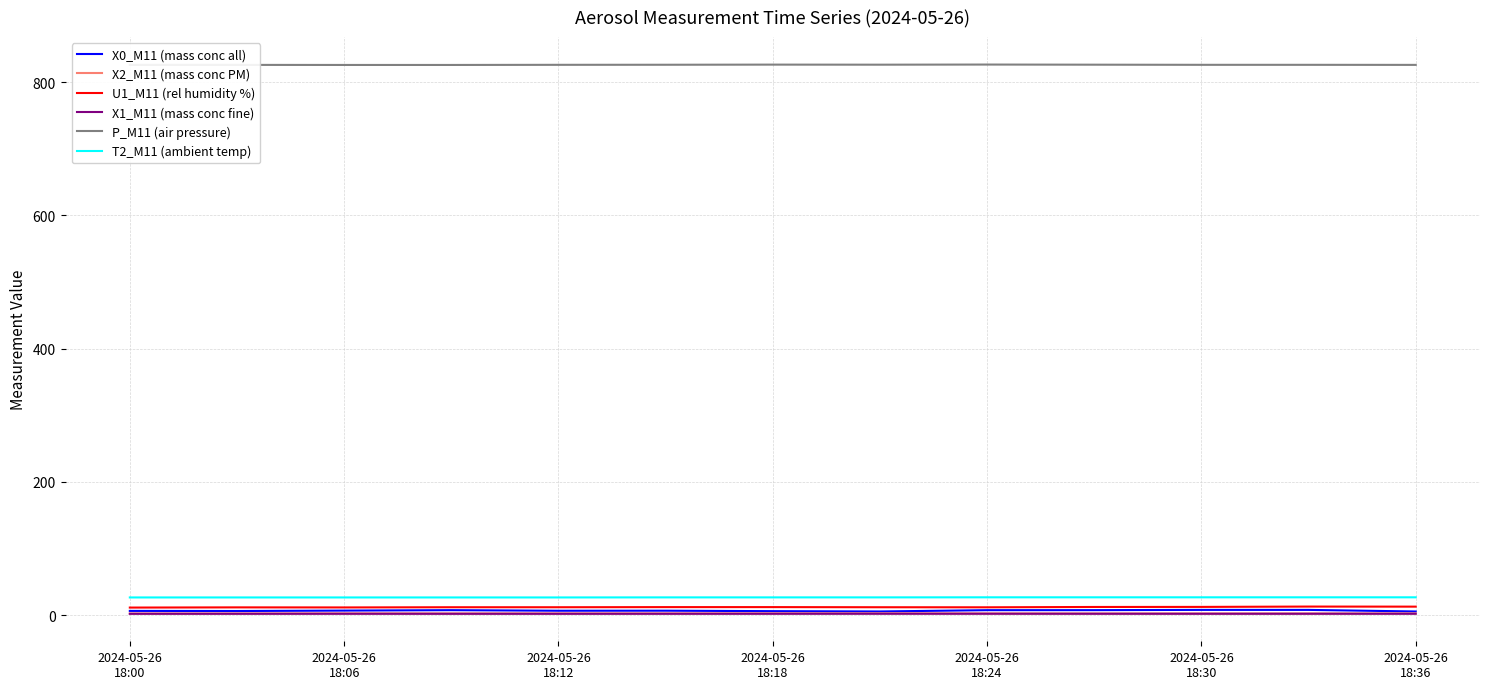

Which series has the largest total across all categories?

P_M11 (air pressure)